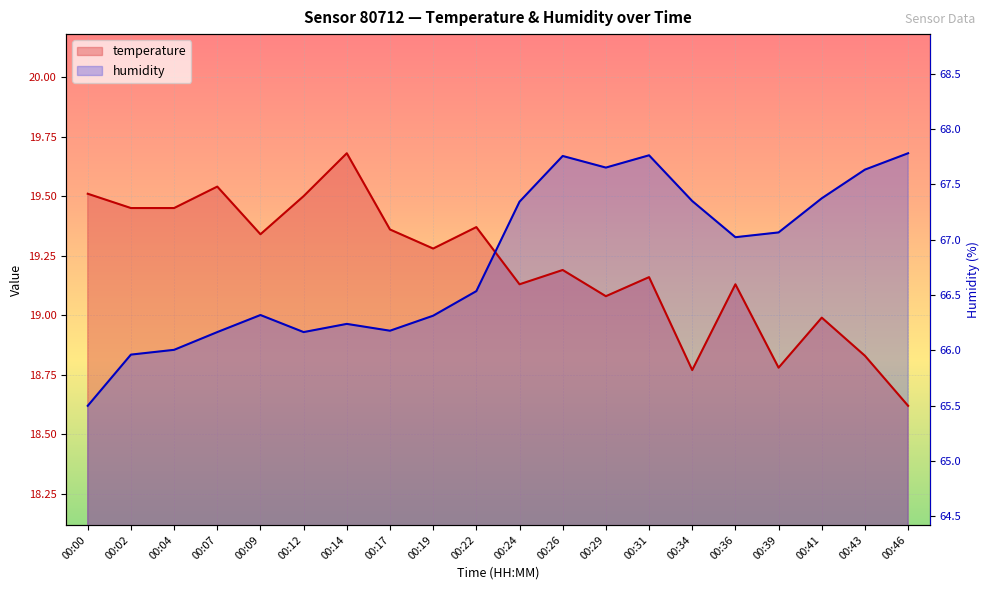

How many intersections are there between temperature and humidity?

1